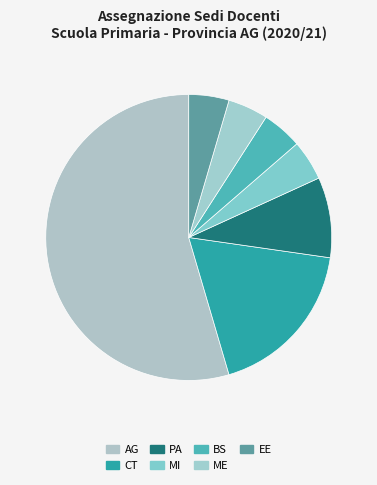

Count the number of slices in the pie.

7